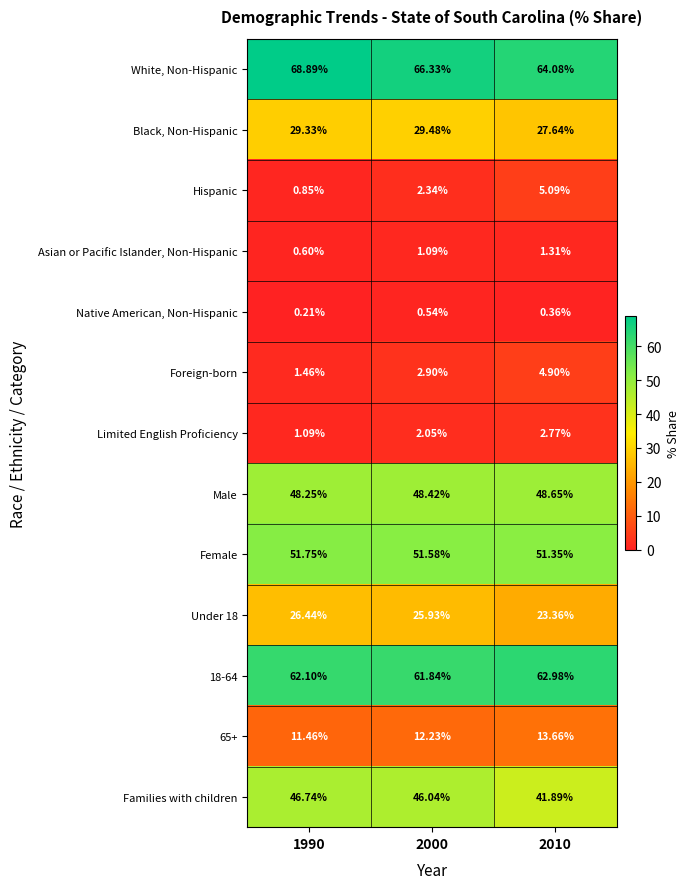

Which series has the largest total across all categories?

White, Non-Hispanic